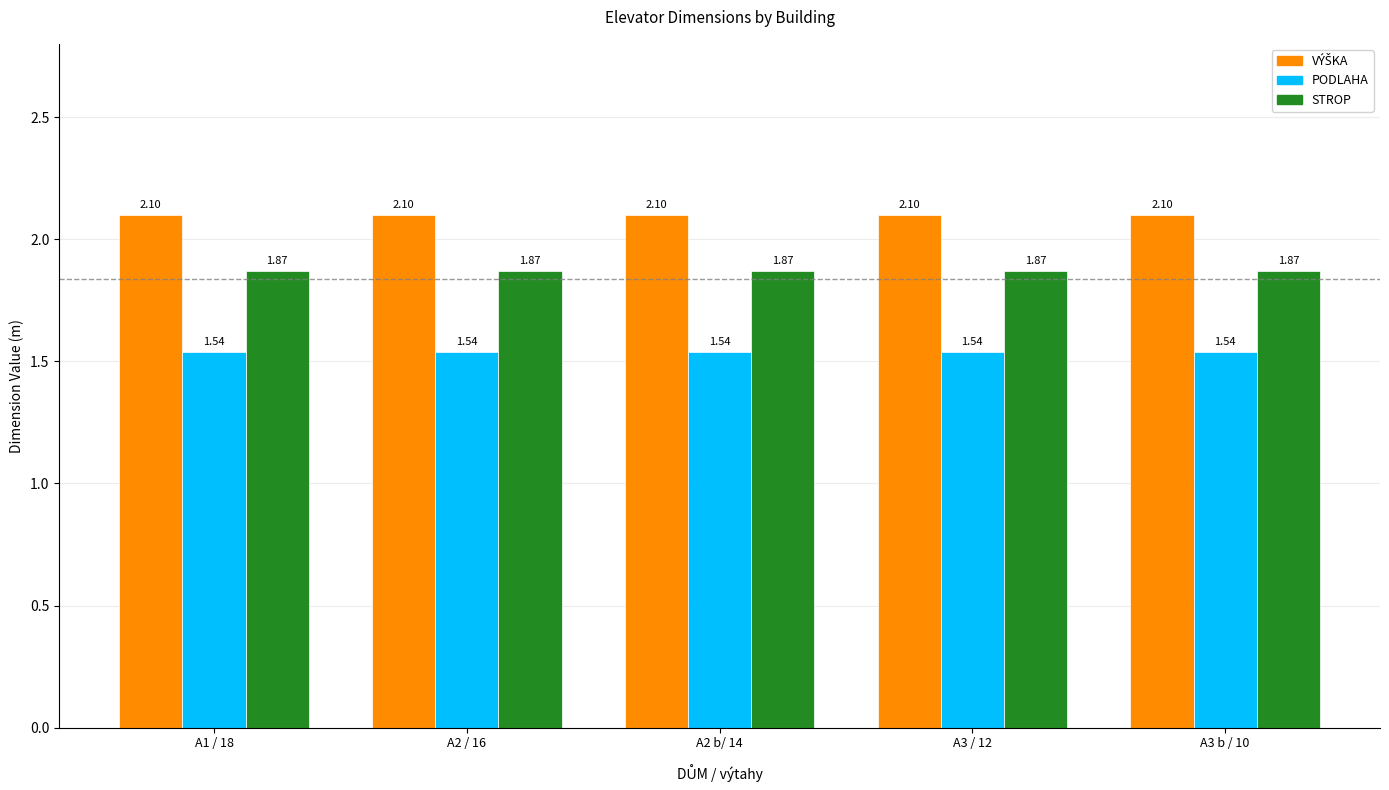

What is the total value across all series at A2 b/ 14?

5.5